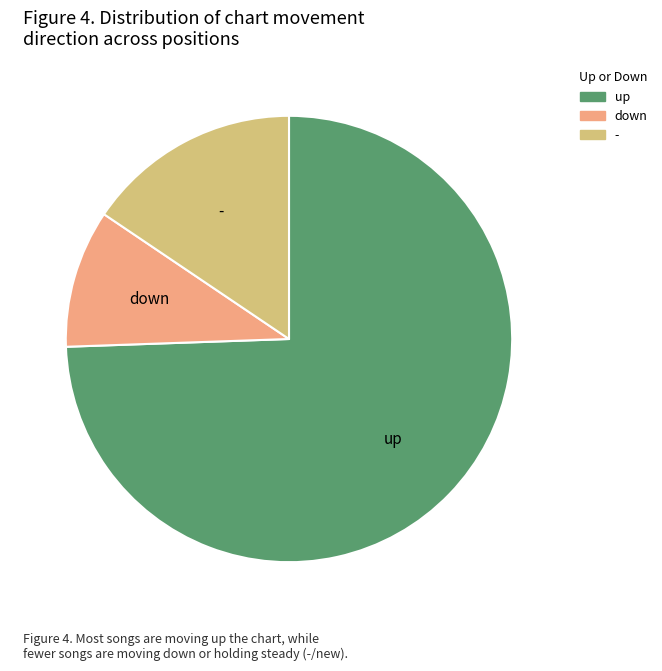

Which category has the biggest portion of the pie?

up